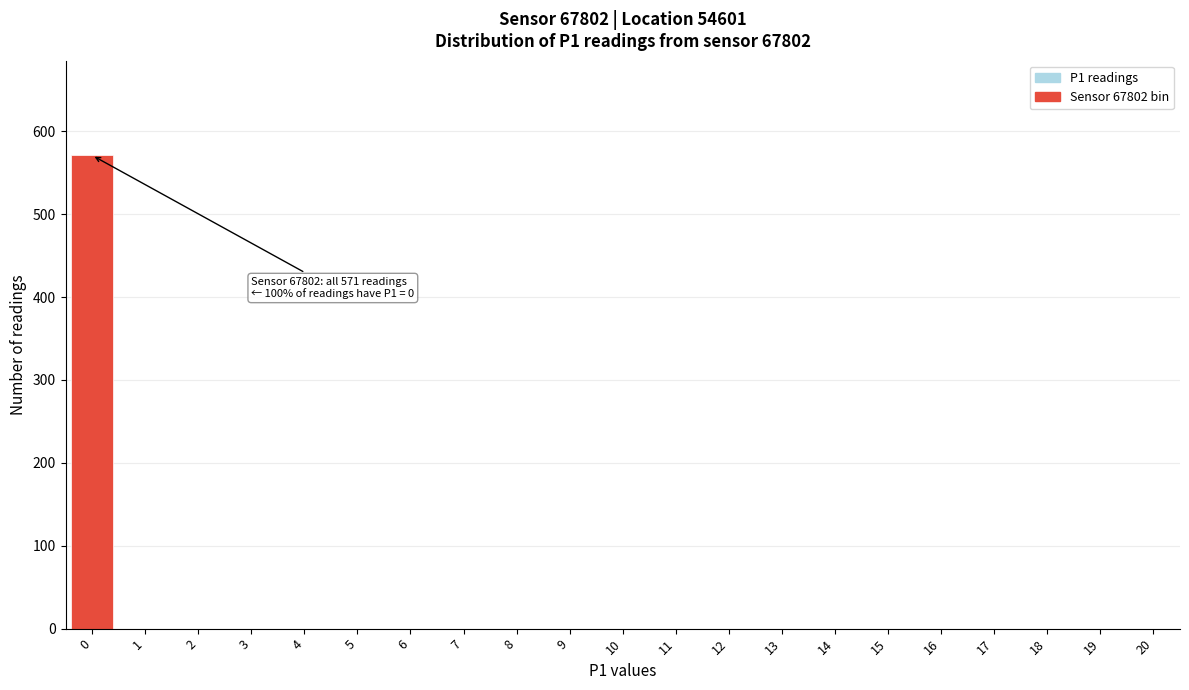

Reading left to right, what are all the values shown in this chart?

0=571	1=0	2=0	3=0	4=0	5=0	6=0	7=0	8=0	9=0	10=0	11=0	12=0	13=0	14=0	15=0	16=0	17=0	18=0	19=0	20=0